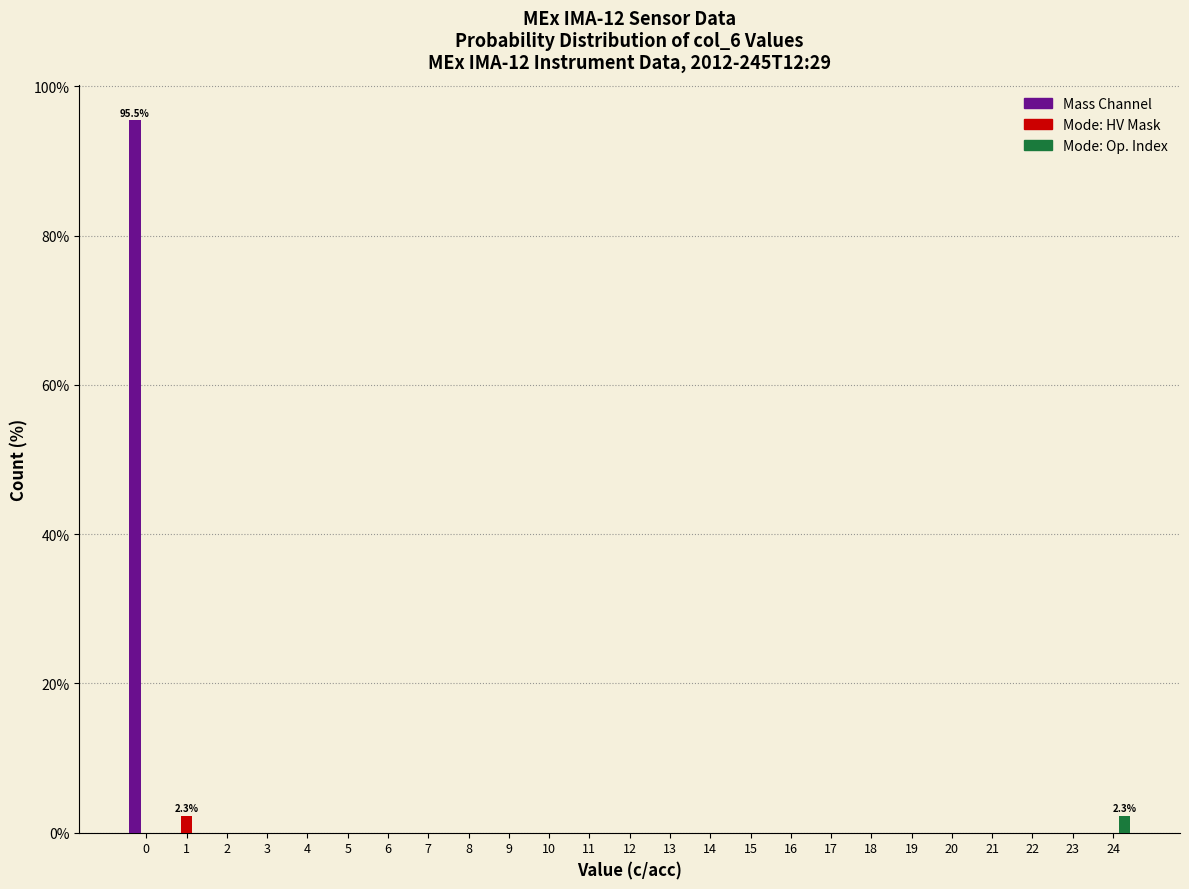

What is the maximum value shown in the chart?

95.5